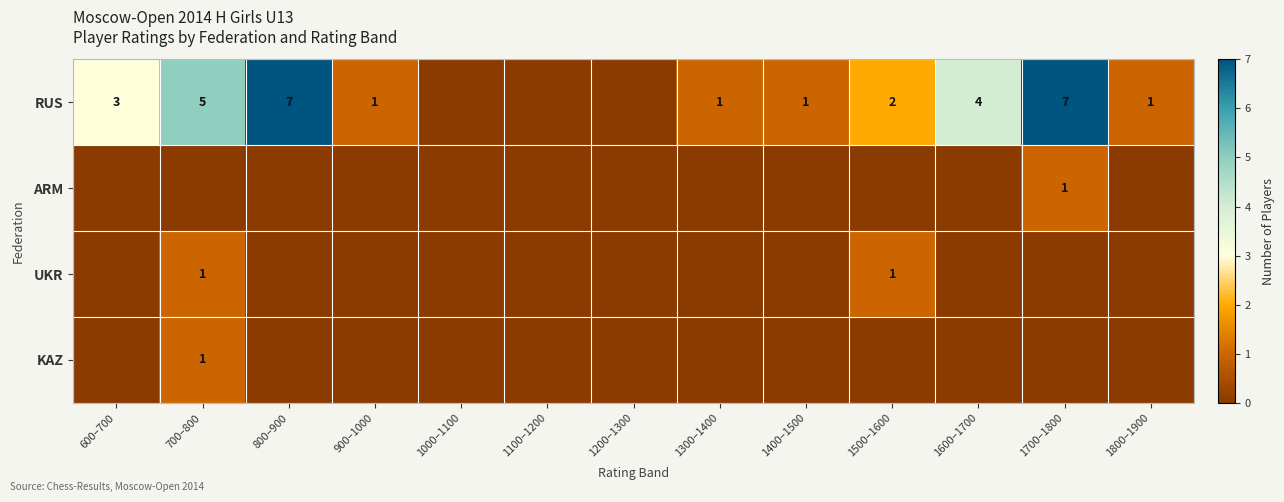

At which category does the chart reach its minimum across all series?

1000–1100